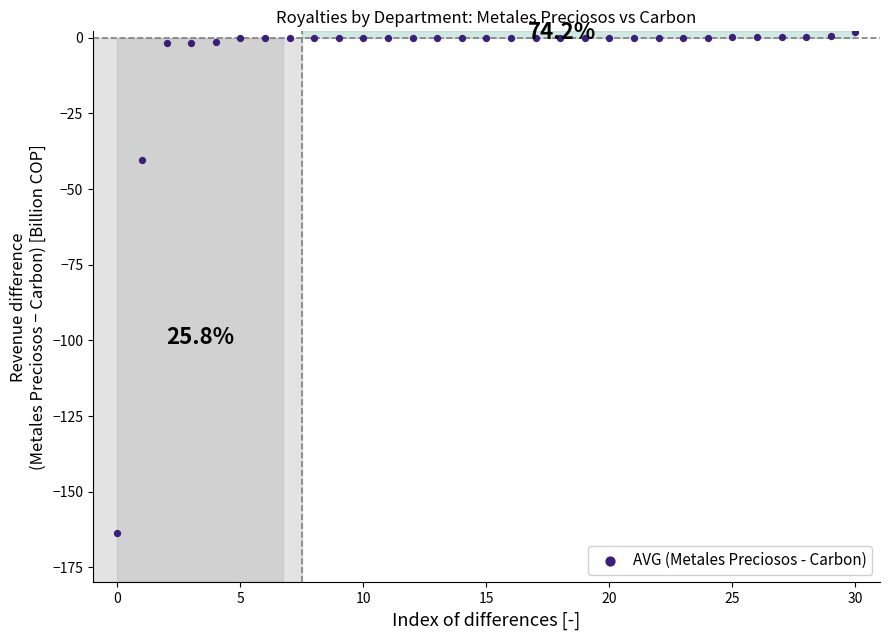

What is the range of Y values (max minus min)?

165.6